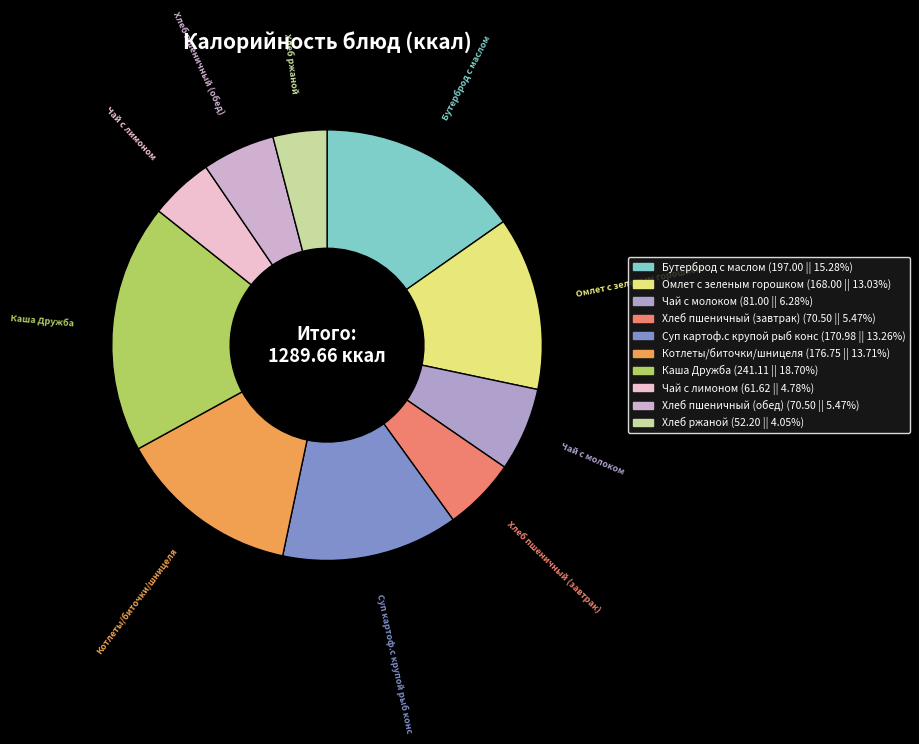

How many slices are in this pie chart?

10